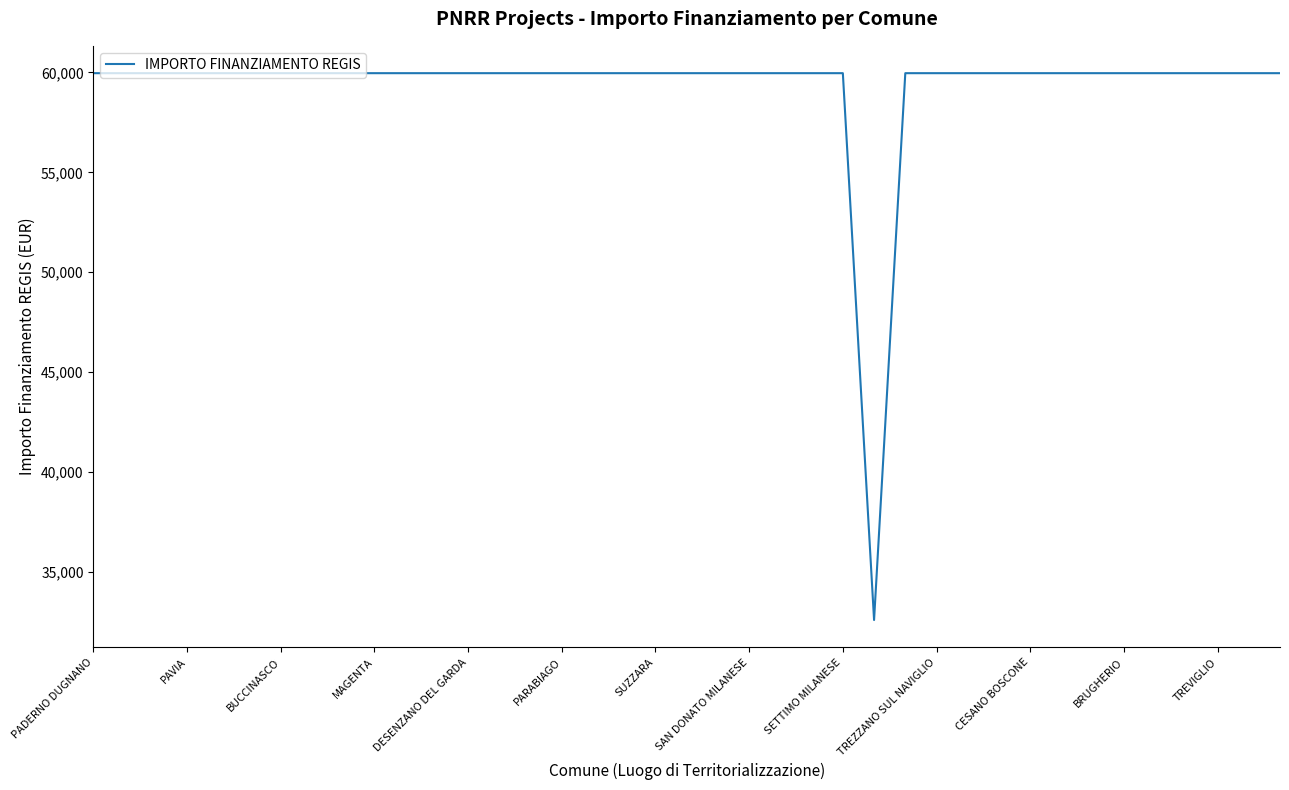

What is the minimum value shown in the chart?

32589